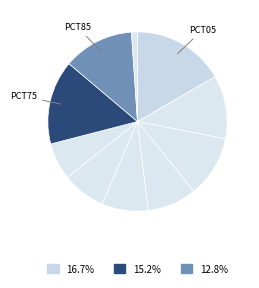

What is the smallest slice in the pie chart?

pct95